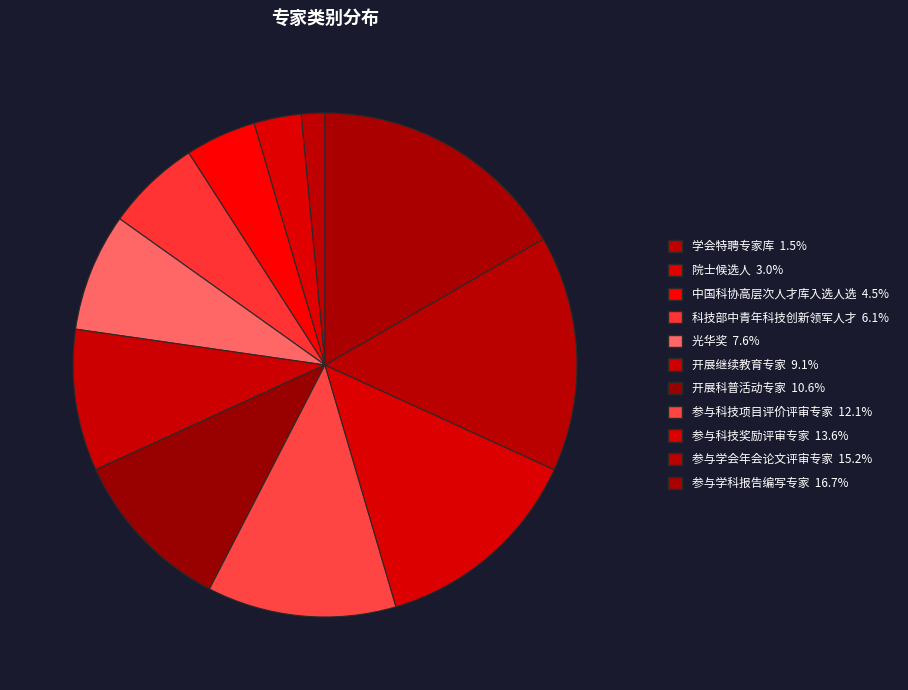

Count the number of slices in the pie.

11